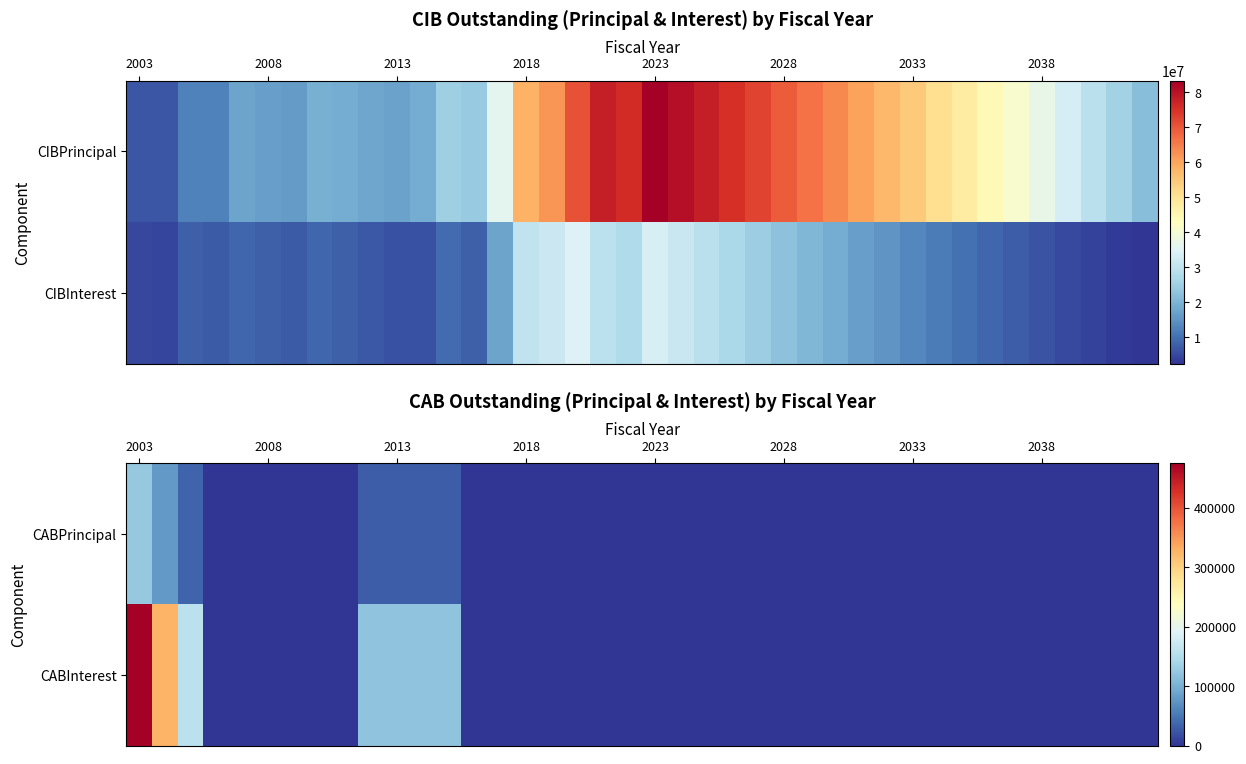

Reading right to left, extract all data points from this chart.

CABPrincipal: 0.0	0.0	0.0	0.0	0.0	0.0	0.0	0.0	0.0	0.0	0.0	0.0	0.0	0.0	0.0	0.0	0.0	0.0	0.0	0.0	0.0	0.0	0.0	0.0	0.0	0.0	0.0	30000.0	30000.0	30000.0	30000.0	0.0	0.0	0.0	0.0	0.0	0.0	35620.8	78996.8	124540.5
CABInterest: 0.0	0.0	0.0	0.0	0.0	0.0	0.0	0.0	0.0	0.0	0.0	0.0	0.0	0.0	0.0	0.0	0.0	0.0	0.0	0.0	0.0	0.0	0.0	0.0	0.0	0.0	0.0	120000.0	120000.0	120000.0	120000.0	0.0	0.0	0.0	0.0	0.0	0.0	159379.2	326003.2	475459.5